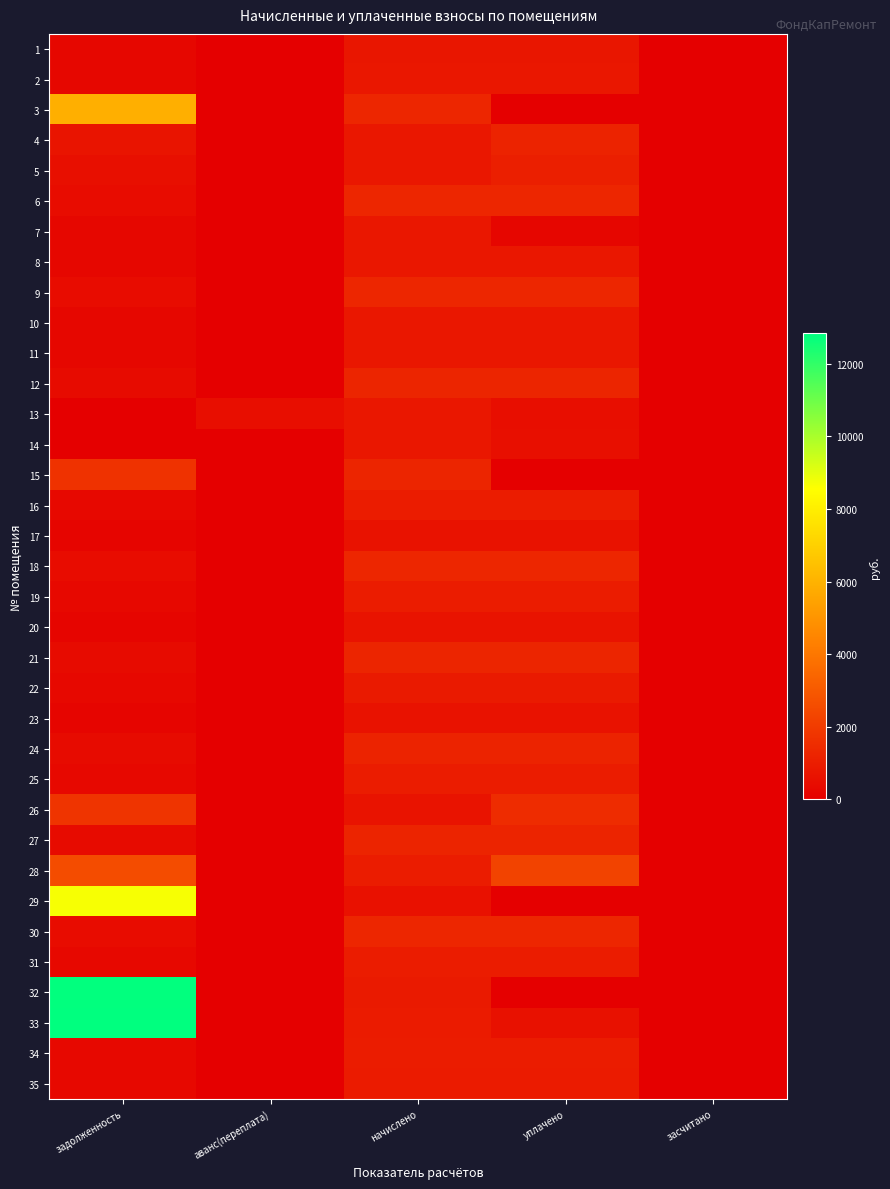

Reading right to left, list all the values displayed in this chart.

1: засчитано=0.0	уплачено=773.3	начислено=773.3	аванс(переплата)=0.0	задолженность=257.8
2: засчитано=0.0	уплачено=784.1	начислено=784.1	аванс(переплата)=0.0	задолженность=261.4
3: засчитано=0.0	уплачено=0.0	начислено=1309.0	аванс(переплата)=0.0	задолженность=5869.4
4: засчитано=0.0	уплачено=1222.5	начислено=811.3	аванс(переплата)=0.0	задолженность=681.3
5: засчитано=0.0	уплачено=1060.8	начислено=788.4	аванс(переплата)=0.0	задолженность=532.6
6: засчитано=0.0	уплачено=1285.2	начислено=1285.2	аванс(переплата)=0.0	задолженность=428.4
7: засчитано=0.0	уплачено=250.0	начислено=784.1	аванс(переплата)=0.0	задолженность=261.6
8: засчитано=0.0	уплачено=788.0	начислено=788.4	аванс(переплата)=0.0	задолженность=262.6
9: засчитано=0.0	уплачено=1309.0	начислено=1309.0	аванс(переплата)=0.0	задолженность=436.3
10: засчитано=0.0	уплачено=777.6	начислено=777.6	аванс(переплата)=0.0	задолженность=259.2
11: засчитано=0.0	уплачено=788.4	начислено=788.4	аванс(переплата)=0.0	задолженность=262.8
12: засчитано=0.0	уплачено=1257.1	начислено=1257.1	аванс(переплата)=0.0	задолженность=419.0
13: засчитано=0.0	уплачено=500.0	начислено=779.8	аванс(переплата)=491.8	задолженность=0.0
14: засчитано=0.0	уплачено=540.7	начислено=812.2	аванс(переплата)=0.7	задолженность=0.0
15: засчитано=0.0	уплачено=0.0	начислено=1257.1	аванс(переплата)=0.0	задолженность=1682.6
16: засчитано=0.0	уплачено=961.2	начислено=961.2	аванс(переплата)=0.0	задолженность=320.4
17: засчитано=0.0	уплачено=643.7	начислено=643.7	аванс(переплата)=0.0	задолженность=214.6
18: засчитано=0.0	уплачено=1300.3	начислено=1300.3	аванс(переплата)=0.0	задолженность=433.4
19: засчитано=0.0	уплачено=954.7	начислено=954.7	аванс(переплата)=0.0	задолженность=318.2
20: засчитано=0.0	уплачено=654.5	начислено=654.5	аванс(переплата)=0.0	задолженность=218.2
21: засчитано=0.0	уплачено=1276.6	начислено=1276.6	аванс(переплата)=0.0	задолженность=425.5
22: засчитано=0.0	уплачено=913.7	начислено=913.7	аванс(переплата)=0.0	задолженность=304.6
23: засчитано=0.0	уплачено=641.5	начислено=641.5	аванс(переплата)=0.0	задолженность=213.8
24: засчитано=0.0	уплачено=1222.6	начислено=1222.6	аванс(переплата)=0.0	задолженность=407.5
25: засчитано=0.0	уплачено=961.2	начислено=961.2	аванс(переплата)=0.0	задолженность=320.4
26: засчитано=0.0	уплачено=1500.0	начислено=661.0	аванс(переплата)=0.0	задолженность=1774.8
27: засчитано=0.0	уплачено=1248.1	начислено=1248.1	аванс(переплата)=0.0	задолженность=416.0
28: засчитано=0.0	уплачено=2277.2	начислено=963.4	аванс(переплата)=0.0	задолженность=2566.7
29: засчитано=0.0	уплачено=0.0	начислено=622.1	аванс(переплата)=0.0	задолженность=8686.5
30: засчитано=0.0	уплачено=1283.0	начислено=1283.0	аванс(переплата)=0.0	задолженность=427.7
31: засчитано=0.0	уплачено=974.2	начислено=974.2	аванс(переплата)=0.0	задолженность=324.7
32: засчитано=0.0	уплачено=0.0	начислено=915.8	аванс(переплата)=0.0	задолженность=12788.4
33: засчитано=0.0	уплачено=600.0	начислено=943.9	аванс(переплата)=0.0	задолженность=12829.4
34: засчитано=0.0	уплачено=967.7	начислено=967.7	аванс(переплата)=0.0	задолженность=322.6
35: засчитано=0.0	уплачено=943.9	начислено=943.9	аванс(переплата)=0.0	задолженность=314.6